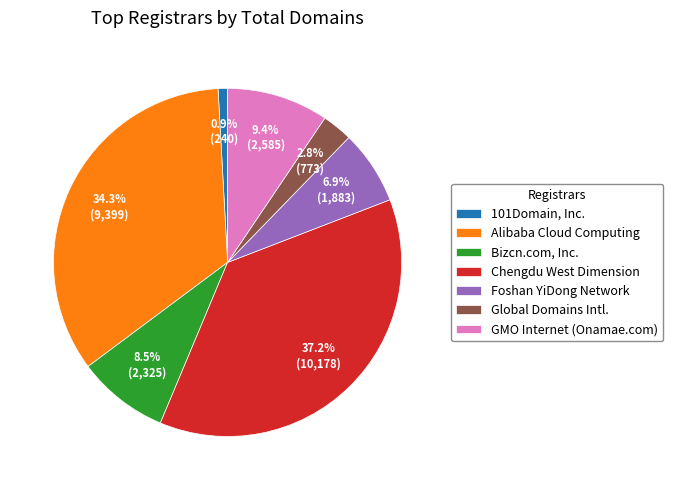

What is the total percentage of Bizcn.com, Inc. and Alibaba Cloud Computing?

42.8%